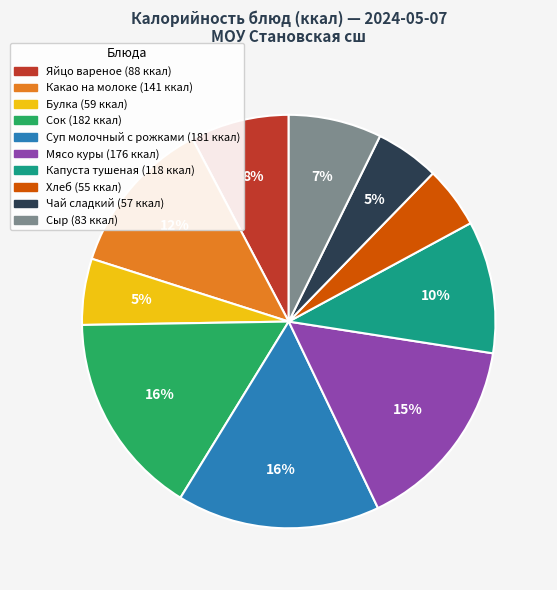

True or false: Мясо куры accounts for 15% of the total.

True